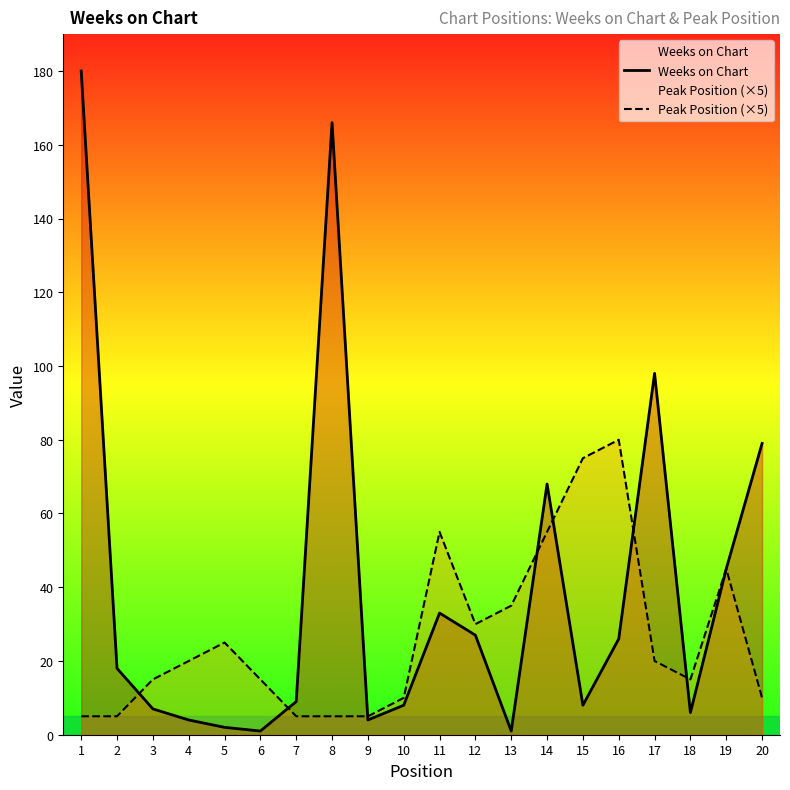

Rank the series by their maximum value, from highest to lowest.

Weeks on Chart, Peak Position (×5)